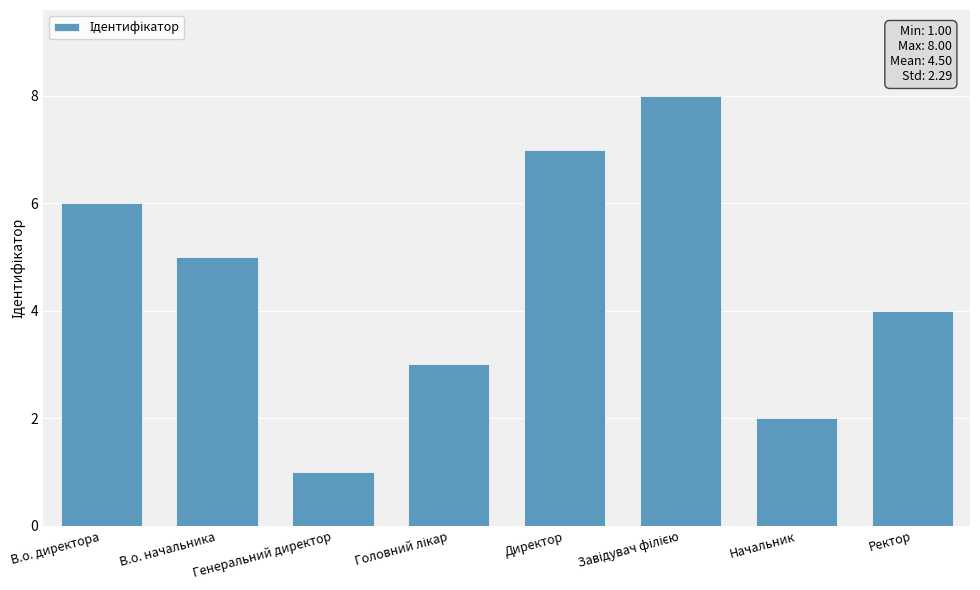

The chart shows a value of 1 at Ректор. True or false?

False